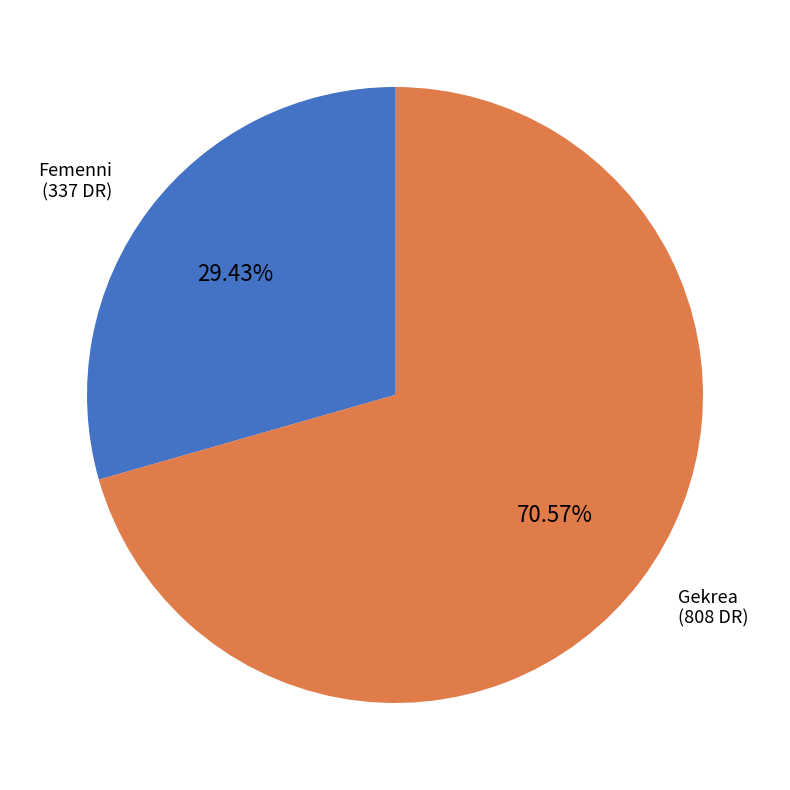

Is there any slice that represents more than half of the pie?

Yes